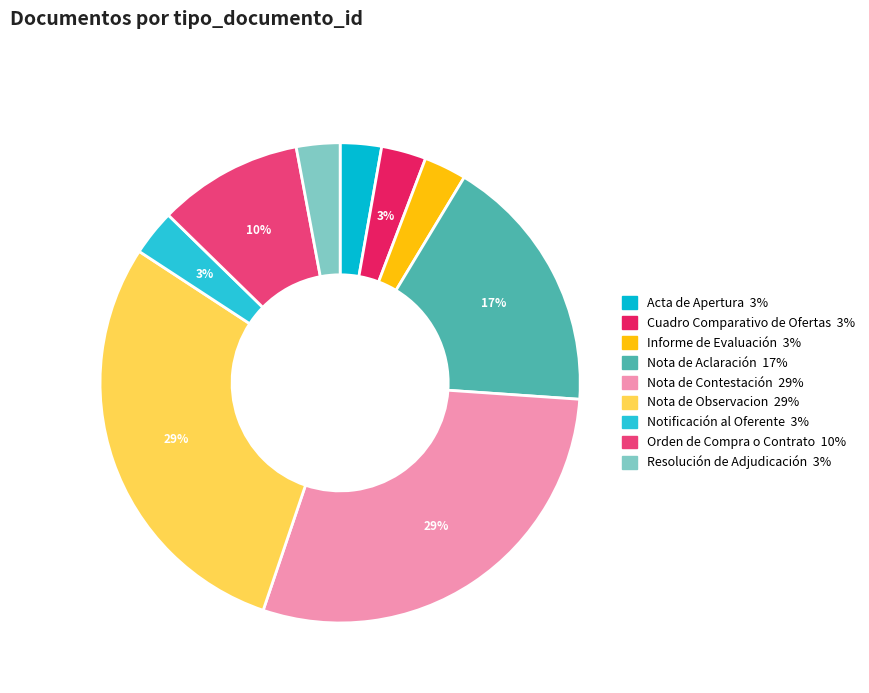

Which slice is the largest?

Nota de Contestación